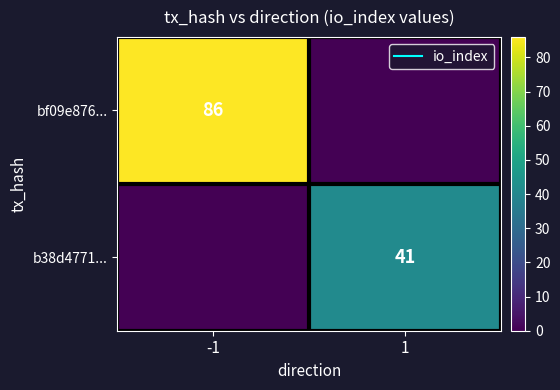

What value does the bf09e876... series have at -1?

86